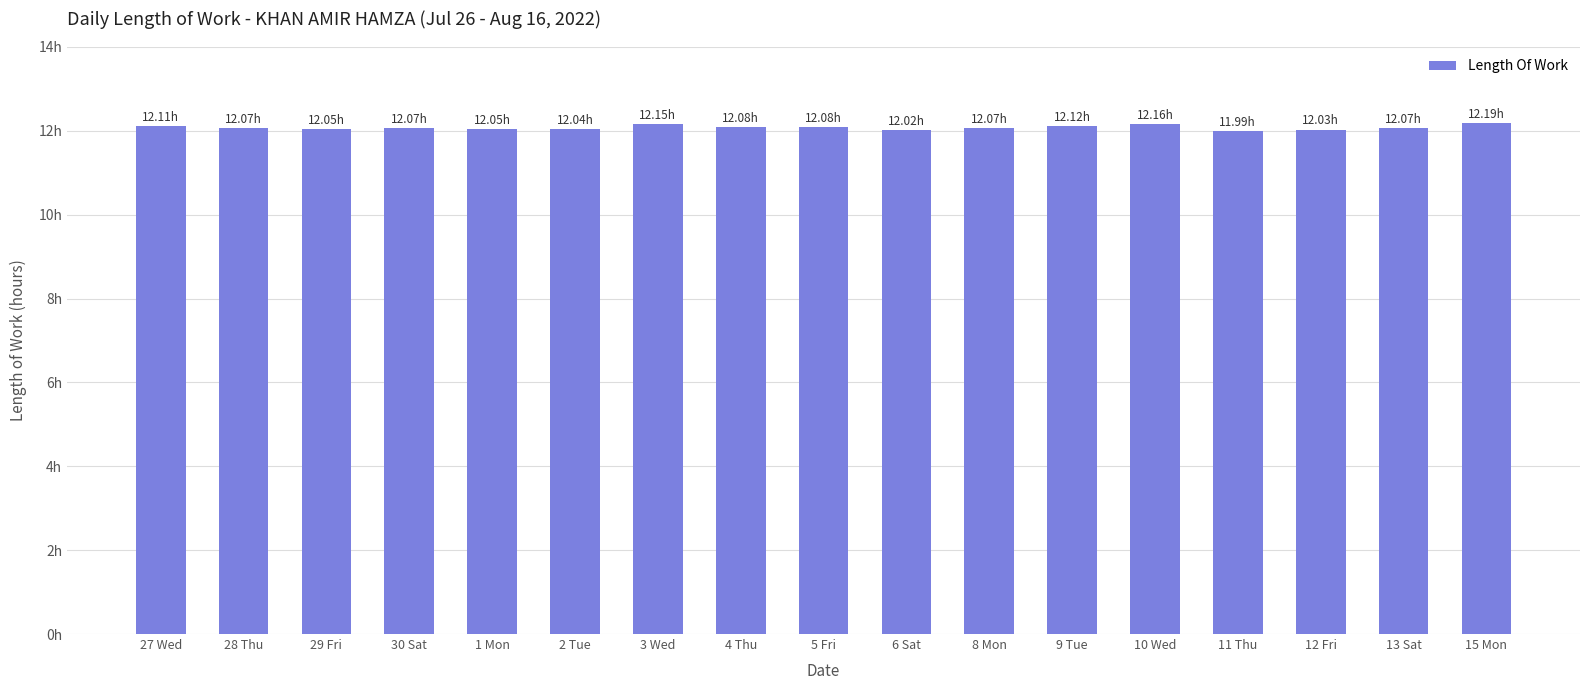

Rank the categories by value from highest to lowest.

15 Mon, 10 Wed, 3 Wed, 9 Tue, 27 Wed, 4 Thu, 5 Fri, 28 Thu, 30 Sat, 8 Mon, 13 Sat, 29 Fri, 1 Mon, 2 Tue, 12 Fri, 6 Sat, 11 Thu